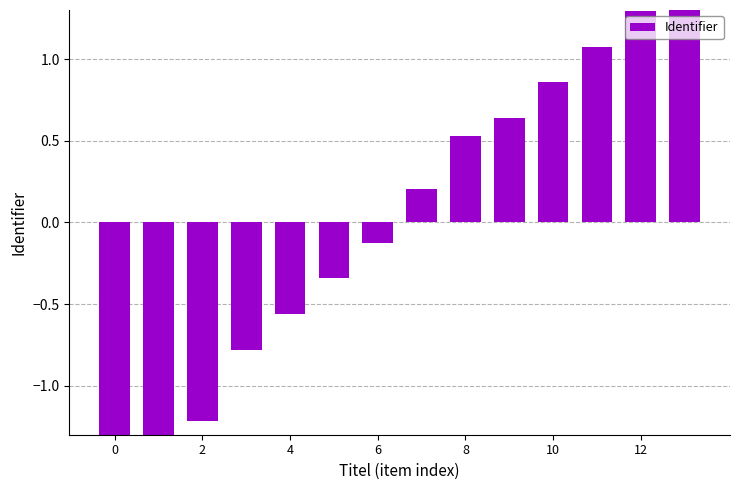

What is the sum of the values at 0 and 2?

-3.1